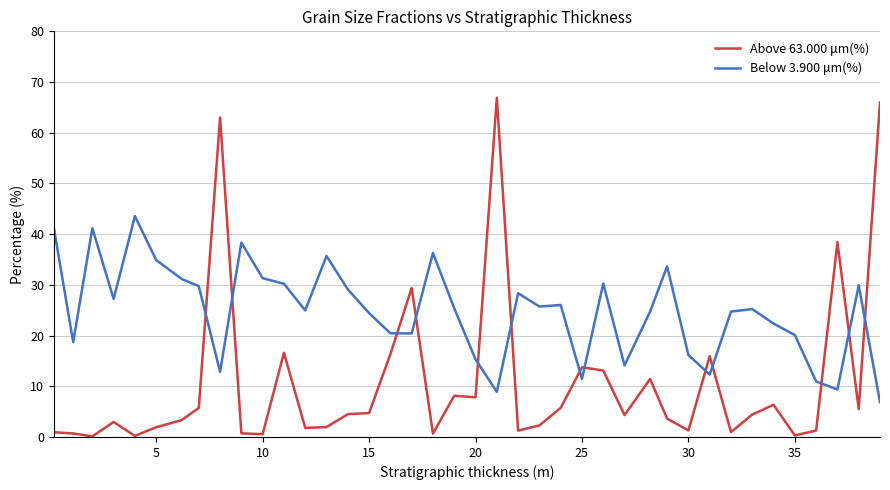

Which series has the widest spread of values?

Above 63.000 μm(%)